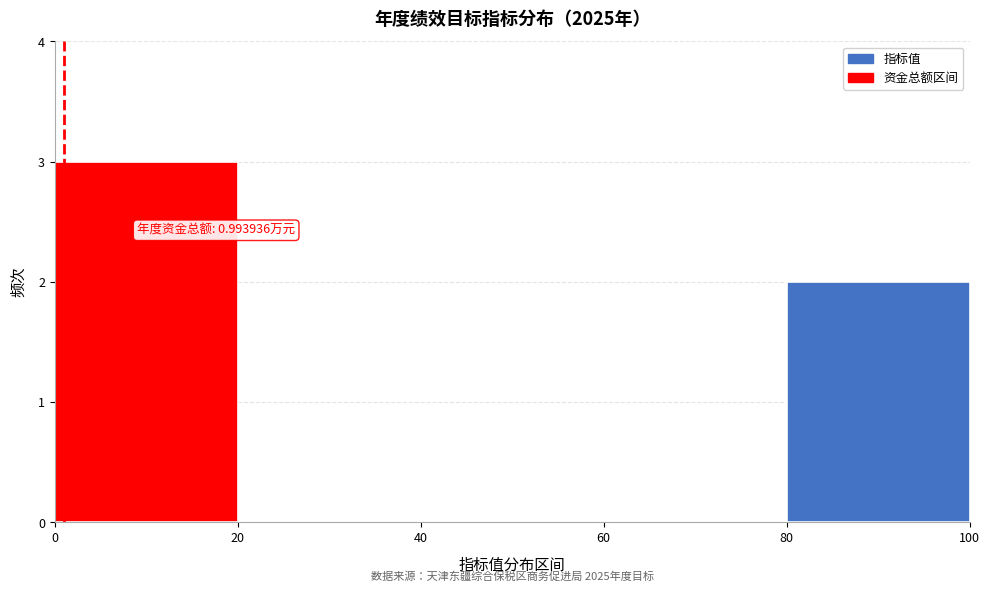

Over which range of the x-axis is the bar tallest?

0 to 20